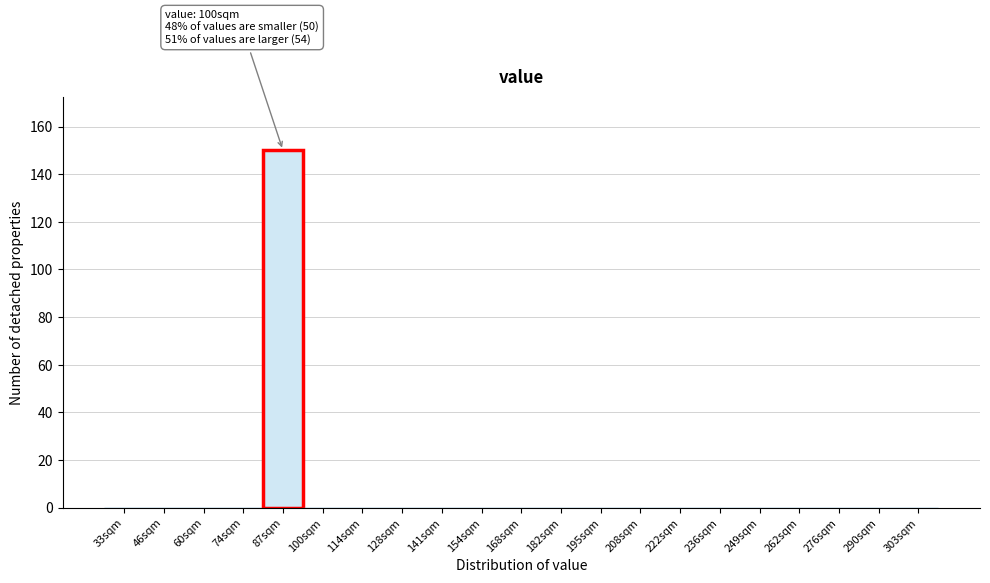

Reading left to right, list all the values displayed in this chart.

33sqm=0	46sqm=0	60sqm=0	74sqm=0	87sqm=150	100sqm=0	114sqm=0	128sqm=0	141sqm=0	154sqm=0	168sqm=0	182sqm=0	195sqm=0	208sqm=0	222sqm=0	236sqm=0	249sqm=0	262sqm=0	276sqm=0	290sqm=0	303sqm=0